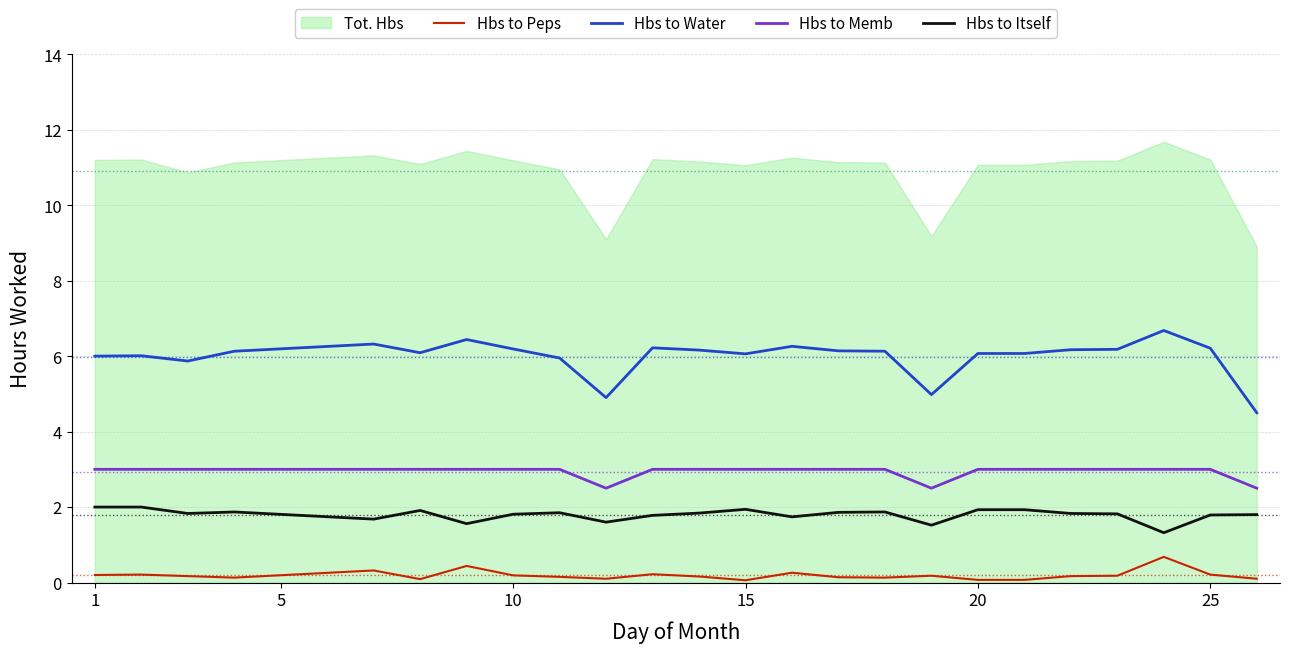

At how many categories does at least one series exceed 3?

24